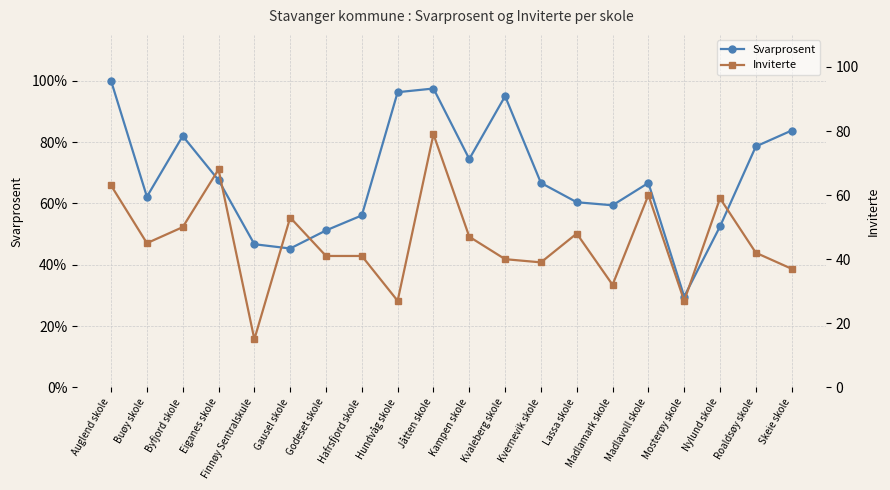

Is the value of Svarprosent at Hundvåg skole greater than the value of Inviterte at Gausel skole?

No